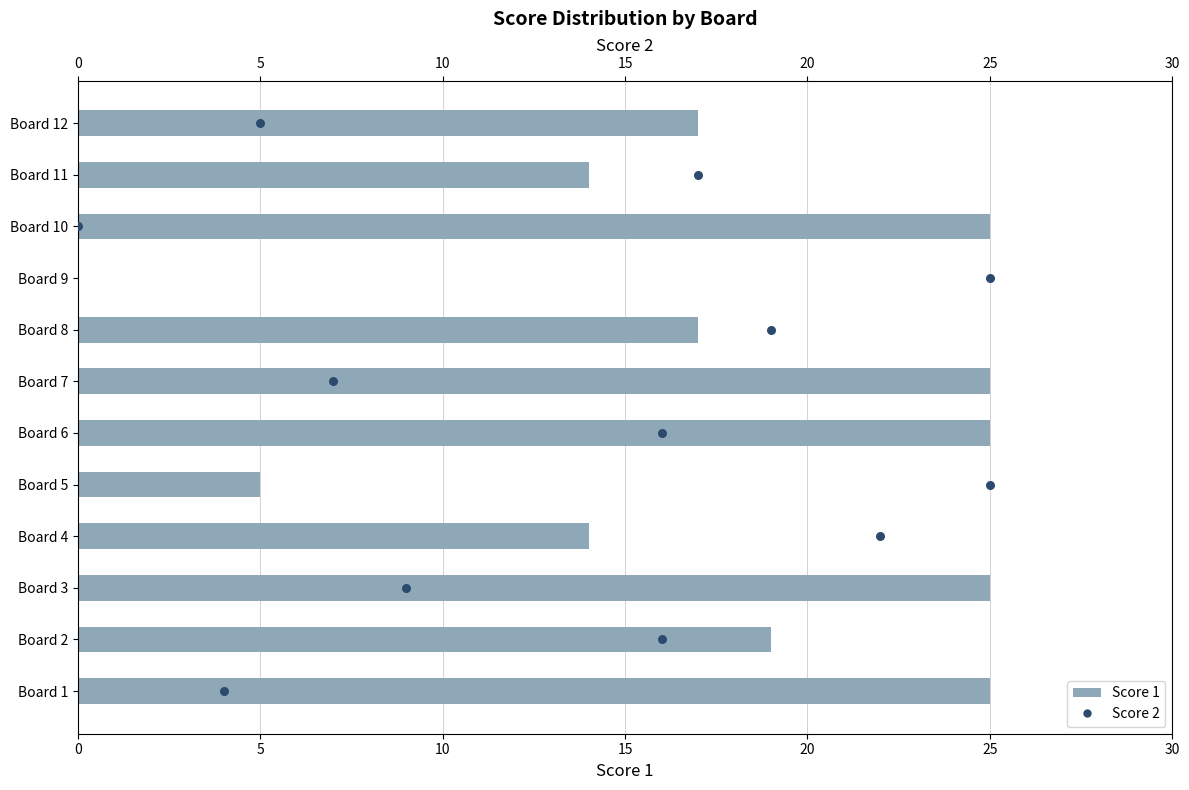

What are all the series names shown in the legend?

Score 1, Score 2